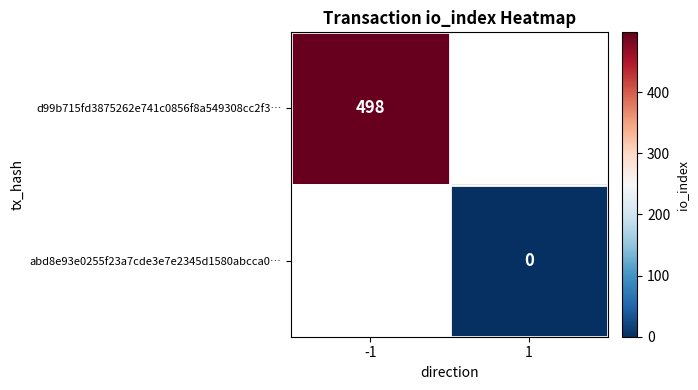

Is it true that d99b715fd3875262e741c0856f8a549308cc2f3… equals 242 at -1?

False